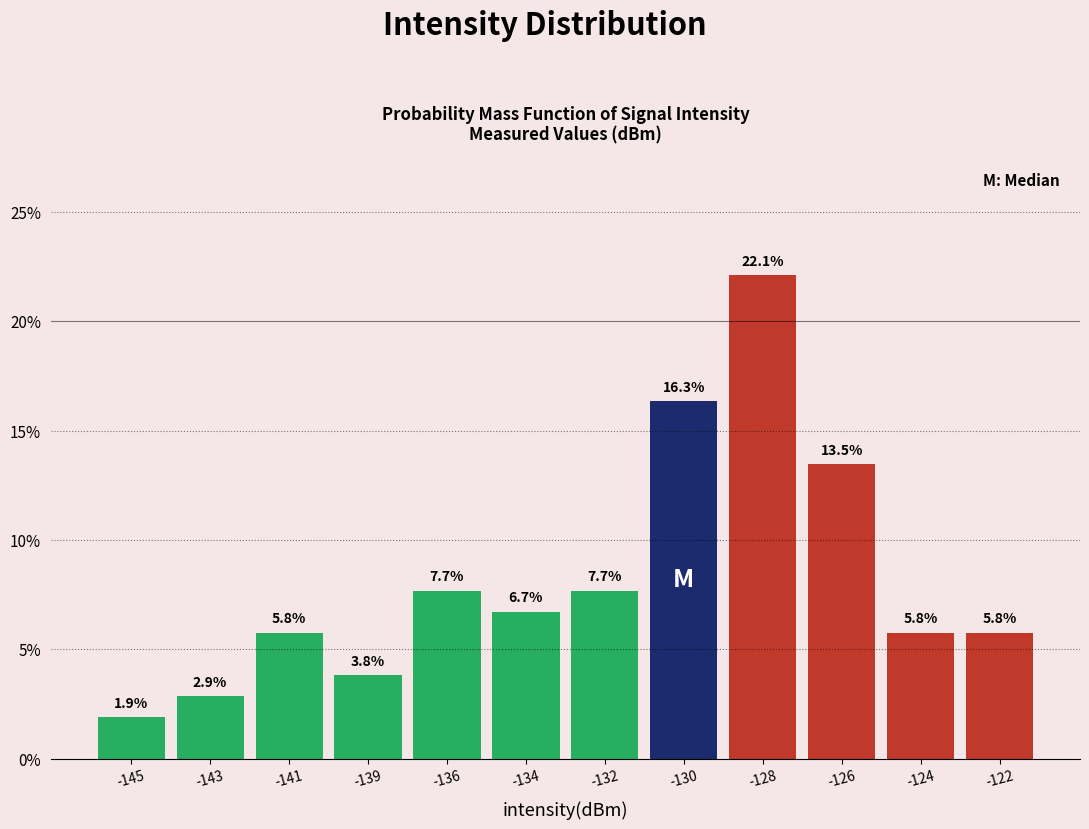

Reading left to right, list all the values displayed in this chart.

1.9	2.9	5.8	3.8	7.7	6.7	7.7	16.3	22.1	13.5	5.8	5.8